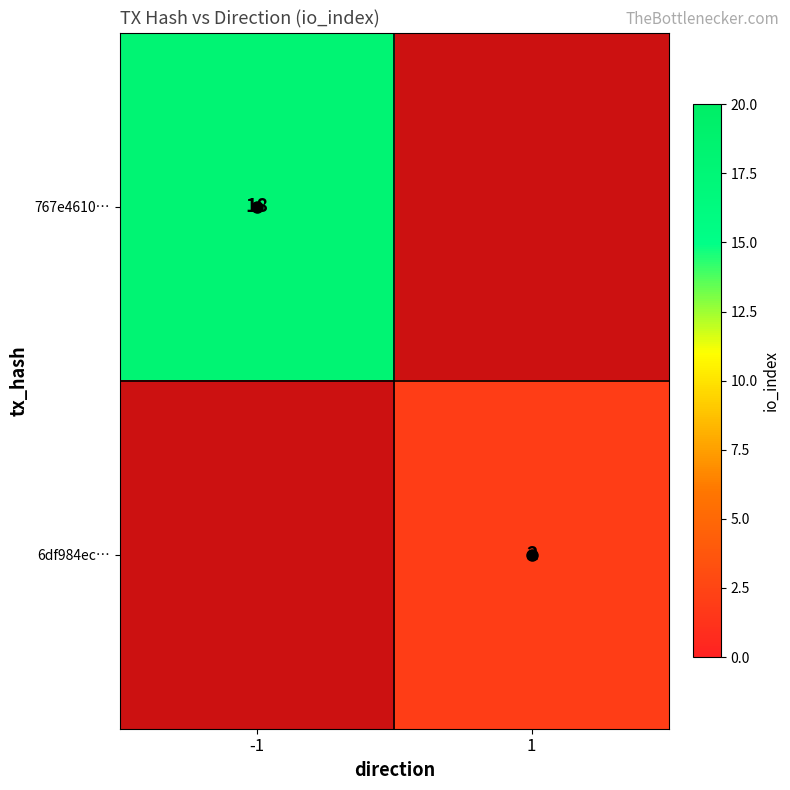

The value of 6df984ec… at 1 is 0. True or false?

False